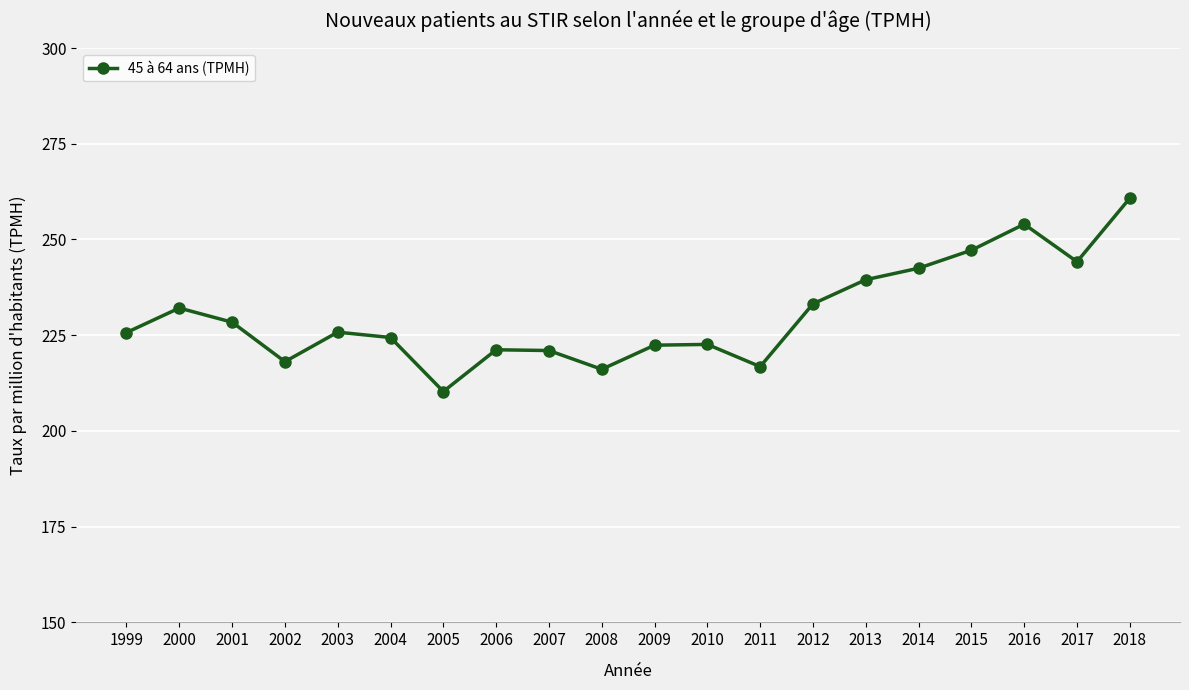

Between 2001 and 2007, which is larger?

2001